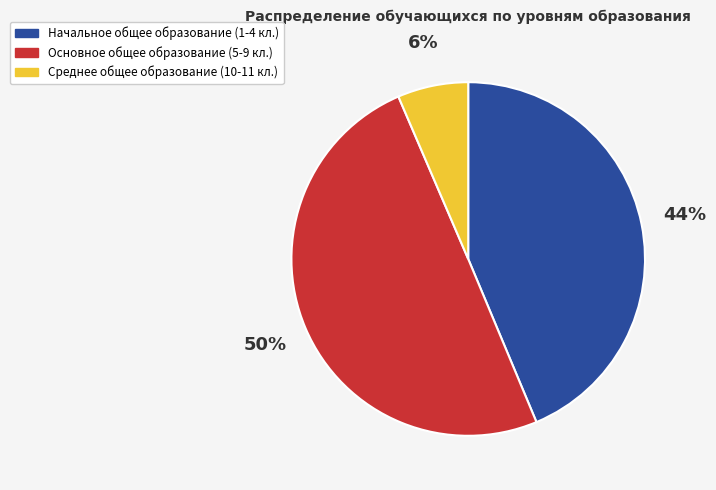

What percentage is the Среднее общее образование (10-11 кл.) slice, to the nearest percent?

6%